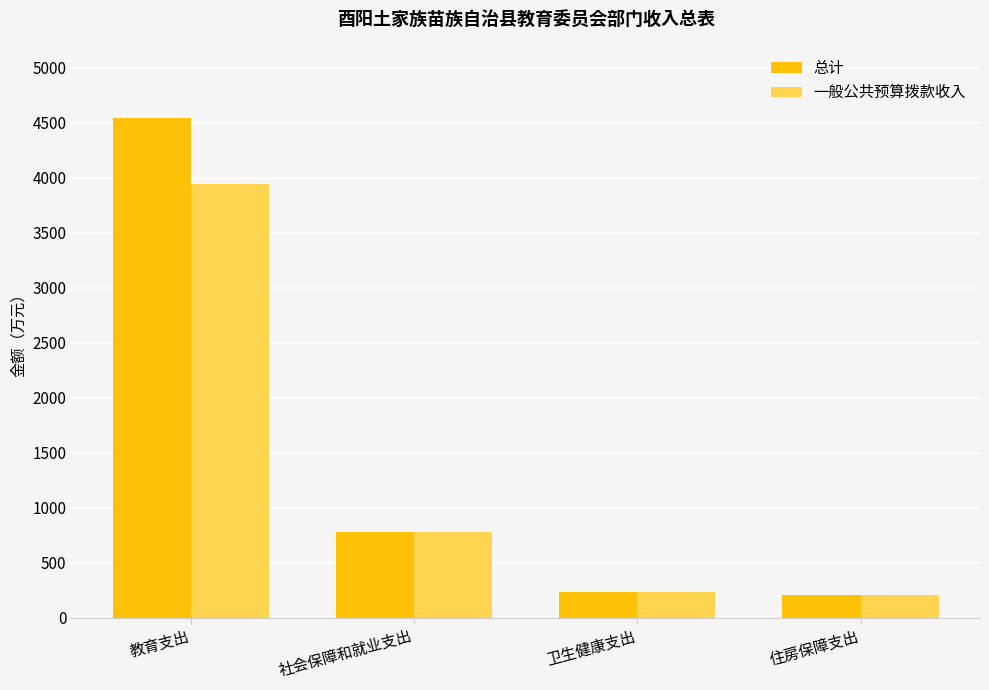

Where is 一般公共预算拨款收入 nearest to the value 2073?

社会保障和就业支出